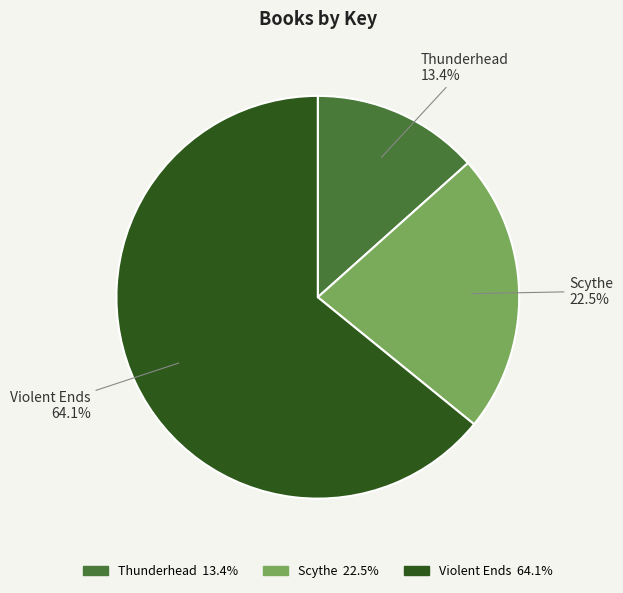

What percentage is NOT represented by Violent Ends?

35.9%